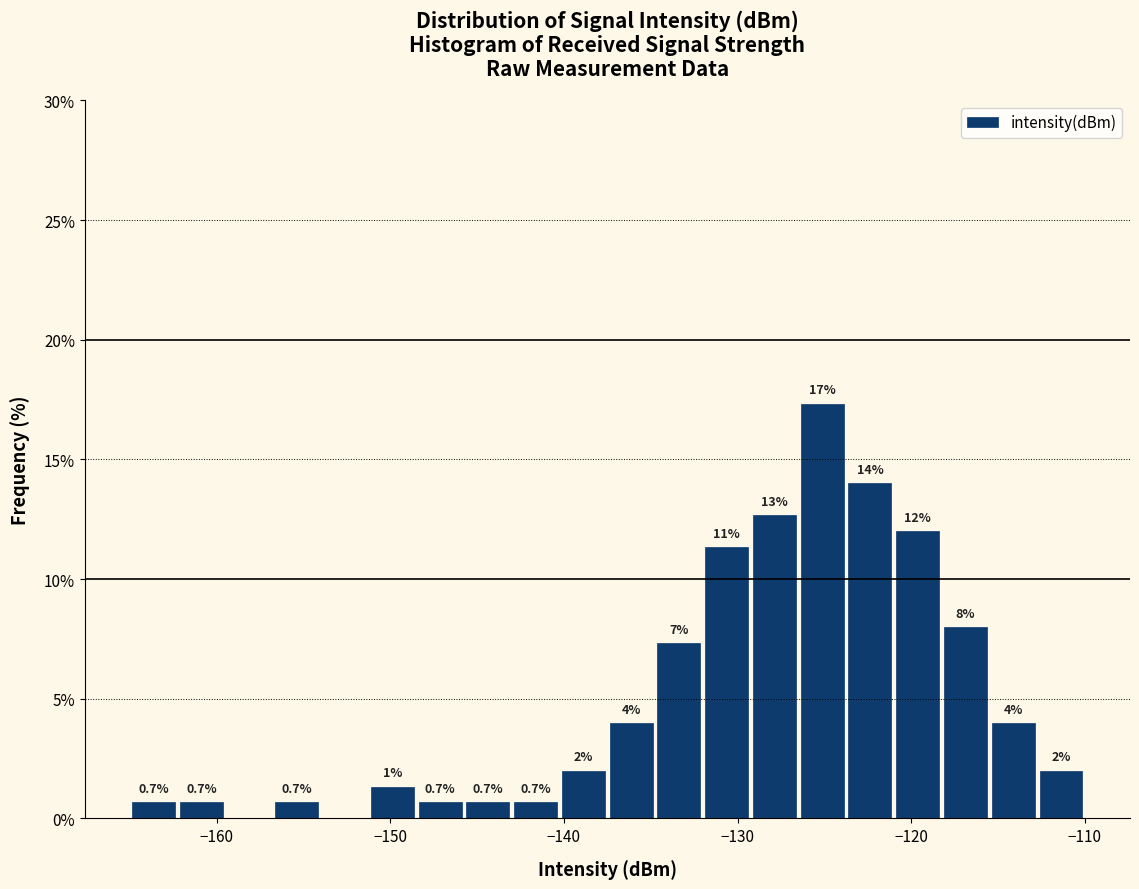

Around what value on the x-axis is the tallest bar? Give the approximate position of its centre, as read against the axis.

-125